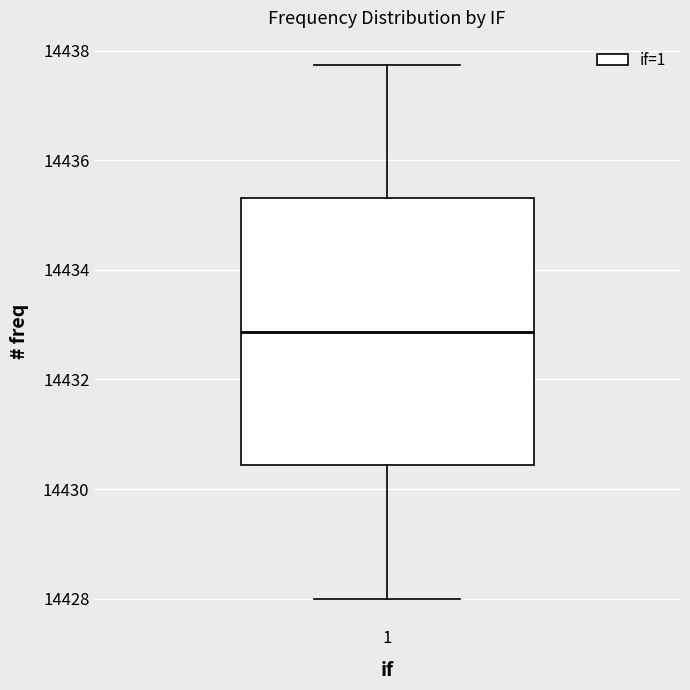

Where does the median line of the box at x = 1 sit on the y-axis? The values are not printed on the chart, so give them approximately, as read against the axis.

14432.8